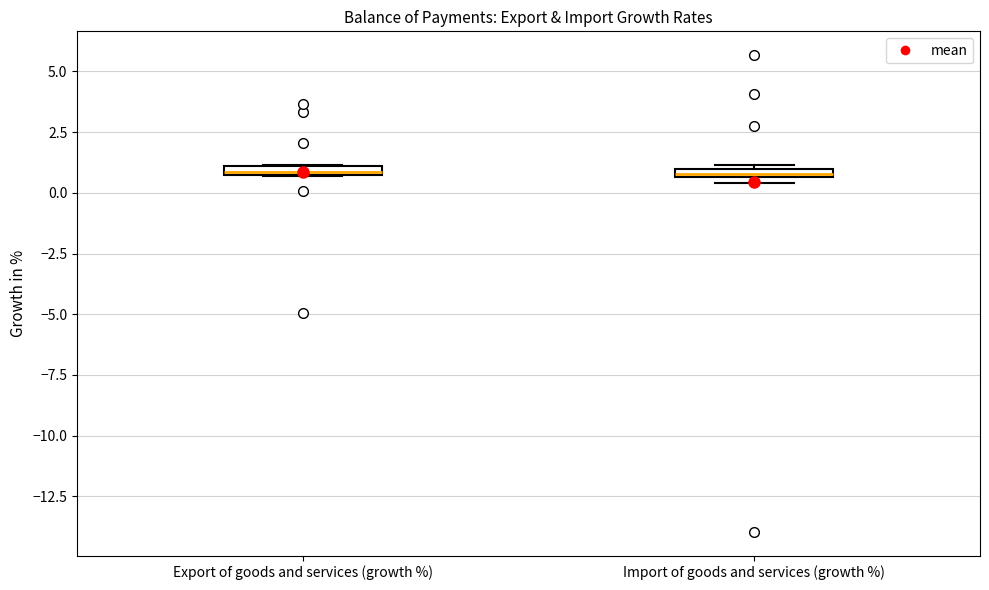

Where is the upper edge of the box for Import of goods and services (growth %) on the y-axis? The values are not printed on the chart, so give them approximately, as read against the axis.

1.0